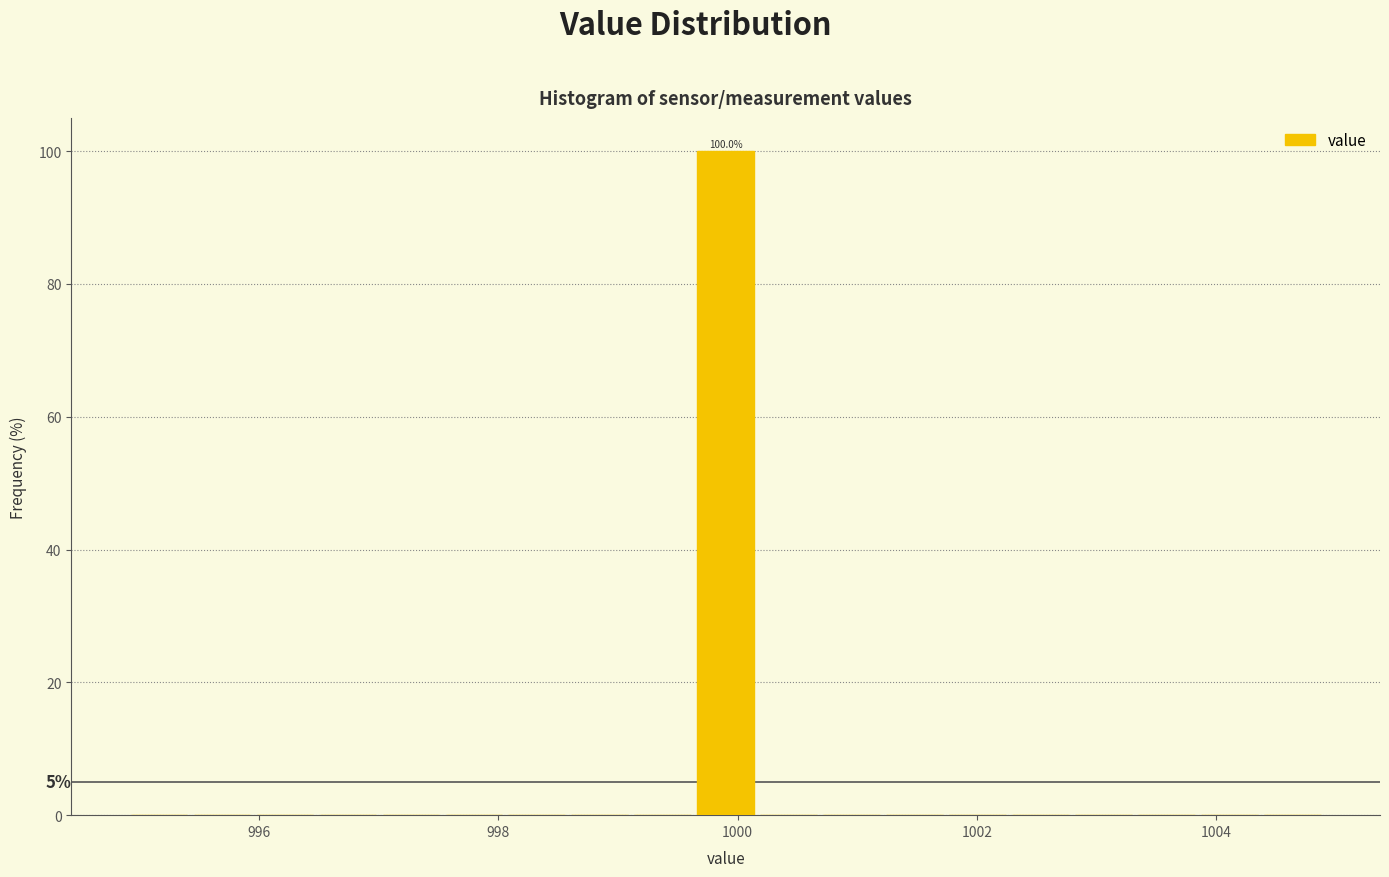

Read against the x-axis, roughly where is the centre of the tallest bar?

1000.0